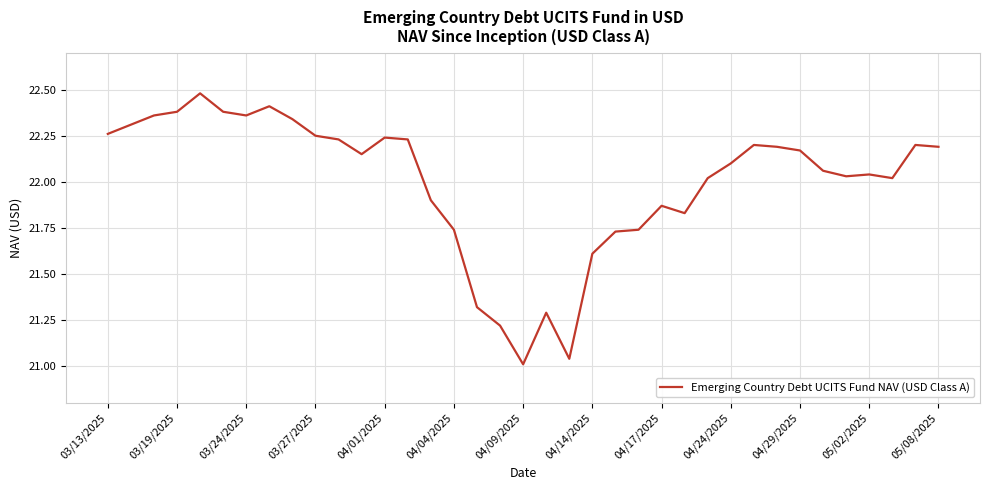

At which category does the data reach its first local valley?

03/24/2025